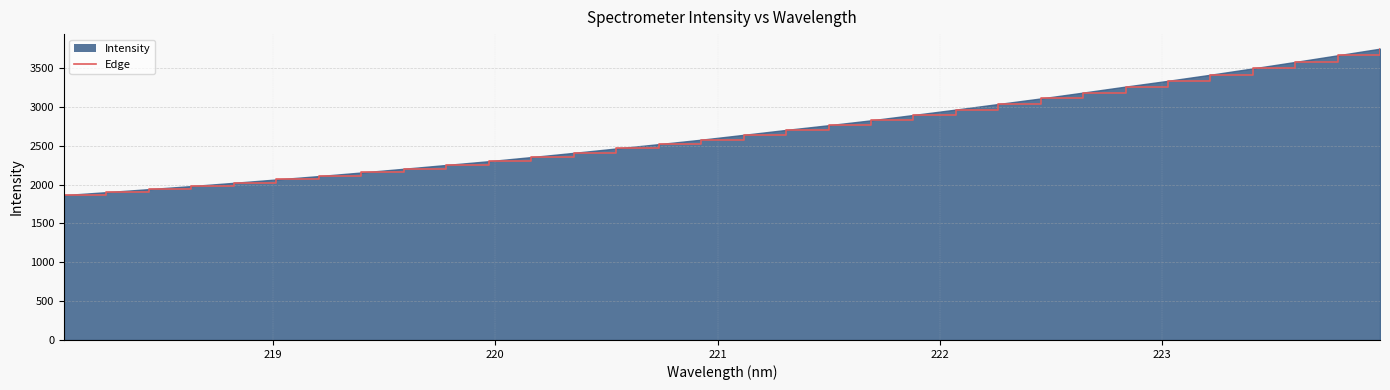

What is the greatest value displayed?

3747.3